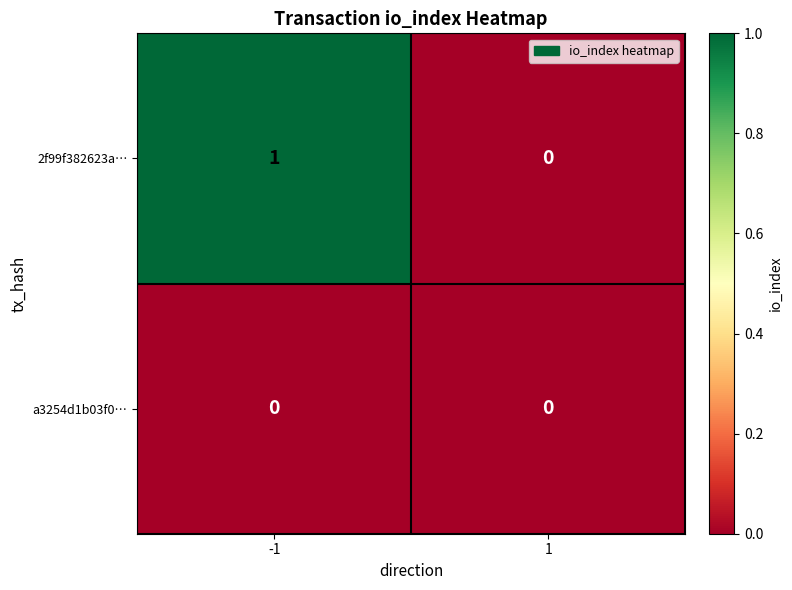

Reading left to right, list all the values displayed in this chart.

2f99f382623a…: 1	0
a3254d1b03f0…: 0	0